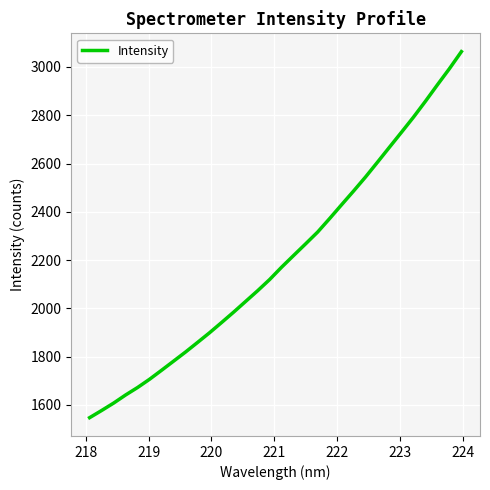

What is the difference between the maximum and minimum values?

1516.2